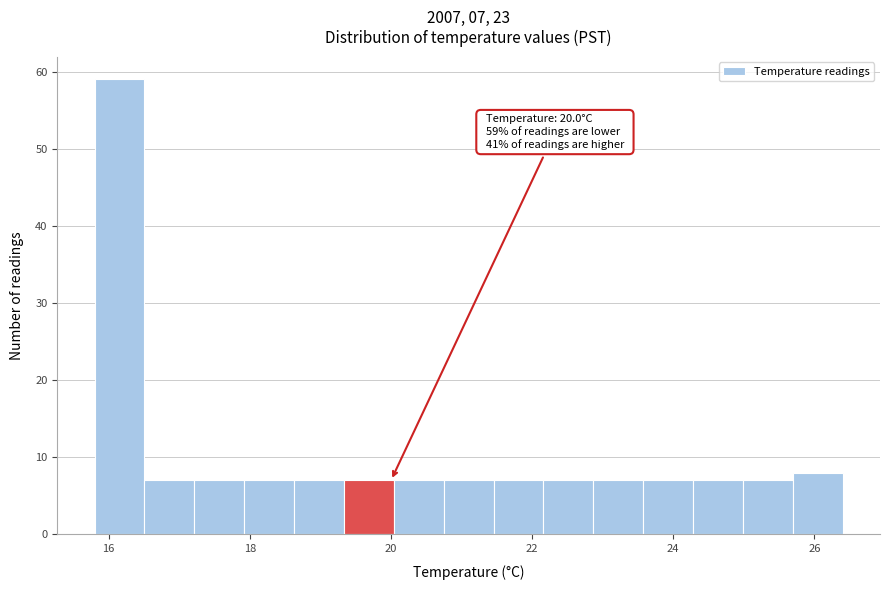

Read against the x-axis, roughly where is the centre of the tallest bar?

16.2